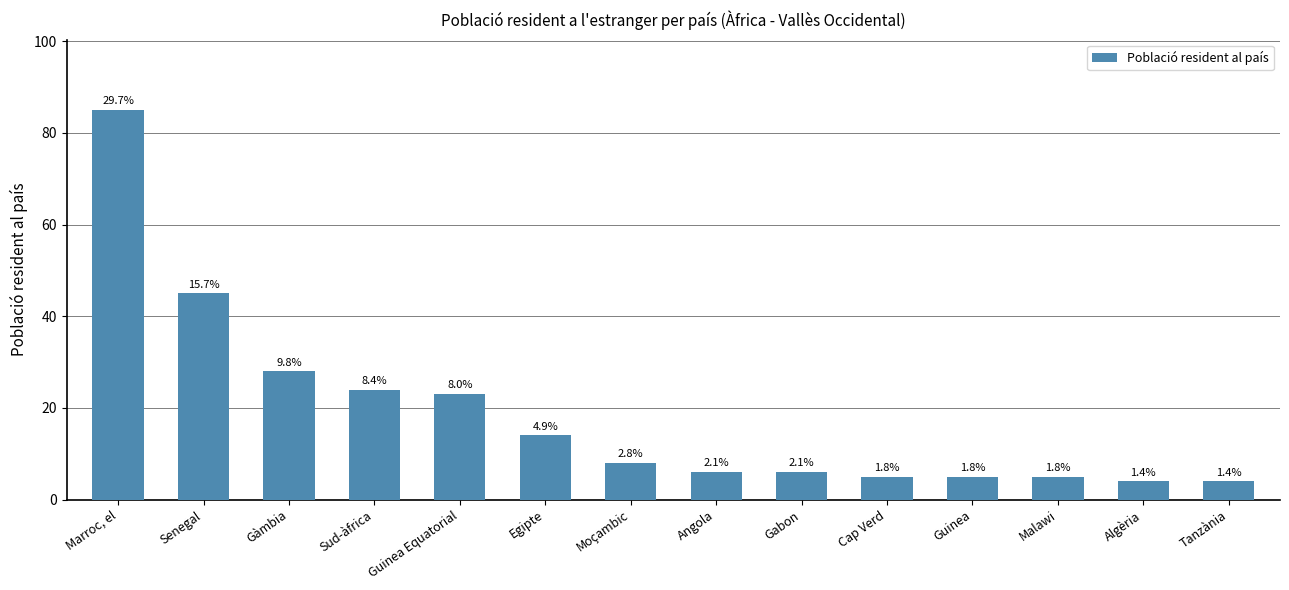

What is the label of the 3rd bar from the left?

Gàmbia